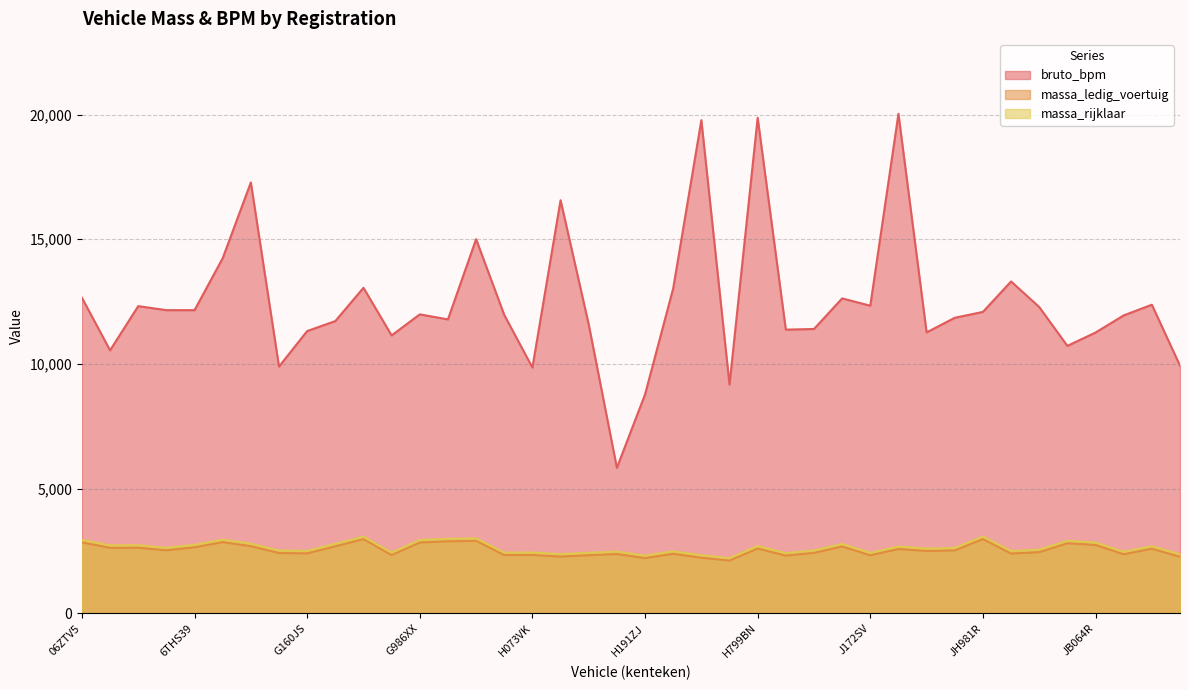

Is the value of bruto_bpm at H653RR greater than the value of massa_rijklaar at H143DX?

Yes